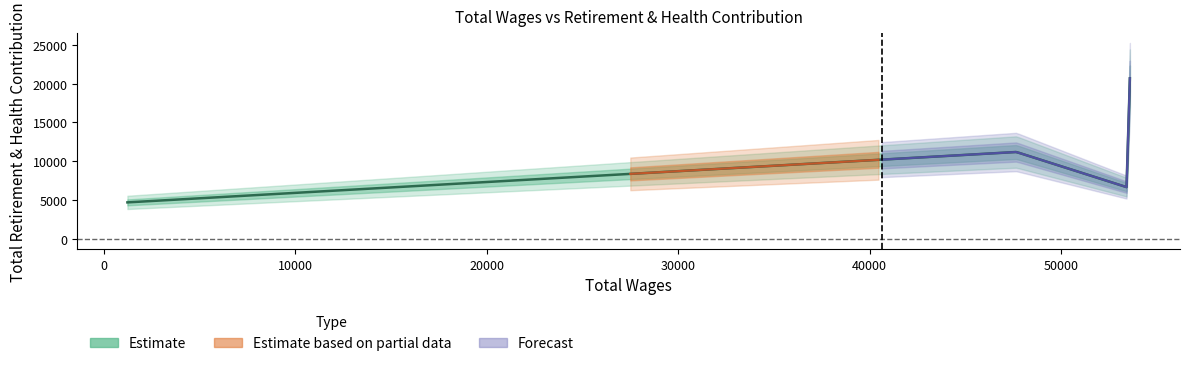

What is the change in value from 53591.0 to 47661.0?

-9464